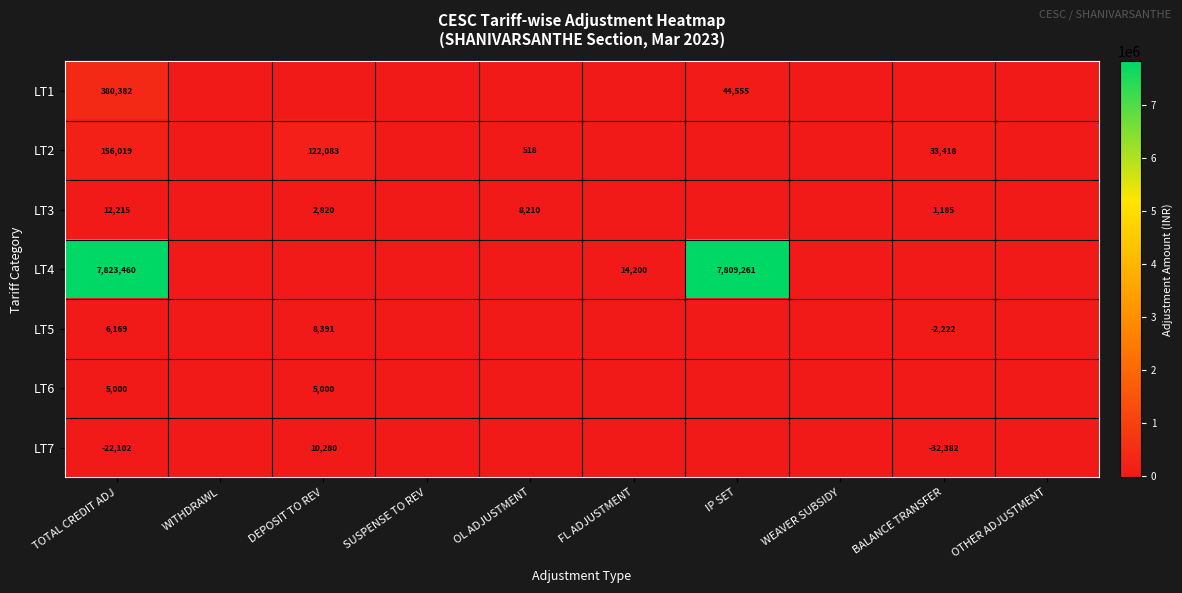

Is it true that LT3 equals 2820 at DEPOSIT TO REV?

True